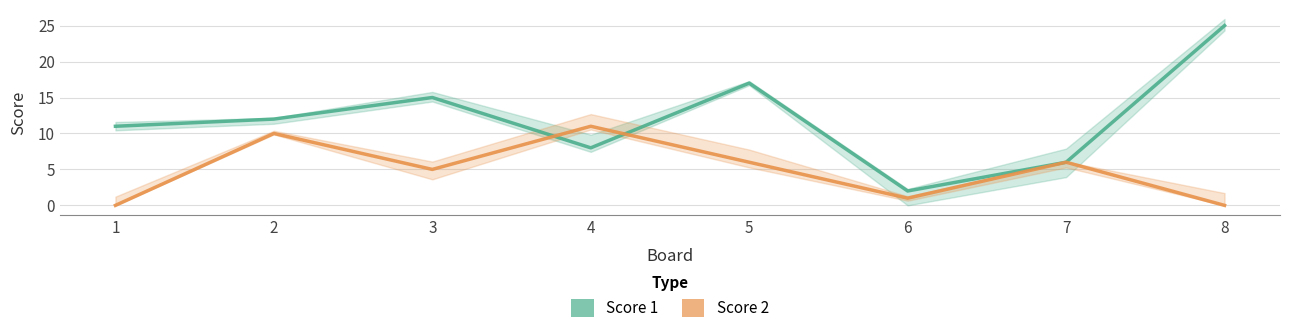

What is the value of the Score 2 point at the 2nd from the left?

10